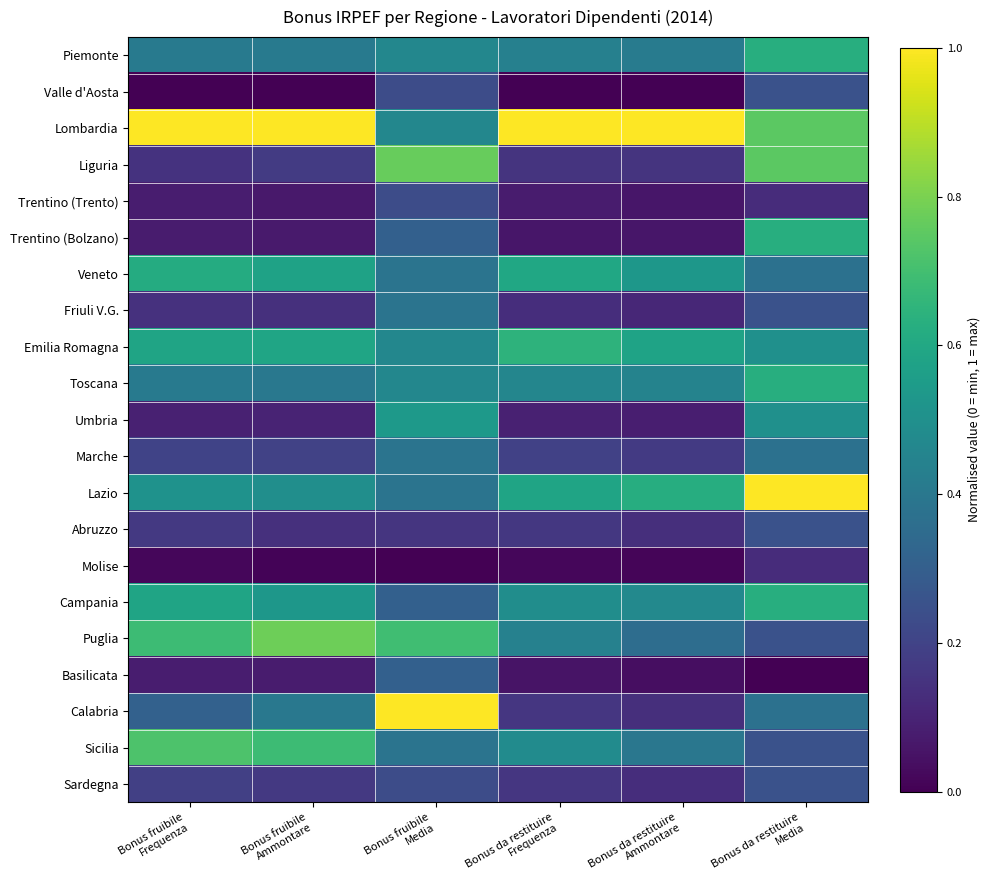

Reading left to right, transcribe all the data shown in this chart.

Piemonte: Bonus fruibile
Frequenza=0.4	Bonus fruibile
Ammontare=0.4	Bonus fruibile
Media=0.5	Bonus da restituire
Frequenza=0.4	Bonus da restituire
Ammontare=0.4	Bonus da restituire
Media=0.6
Valle d'Aosta: Bonus fruibile
Frequenza=0.0	Bonus fruibile
Ammontare=0.0	Bonus fruibile
Media=0.2	Bonus da restituire
Frequenza=0.0	Bonus da restituire
Ammontare=0.0	Bonus da restituire
Media=0.3
Lombardia: Bonus fruibile
Frequenza=1.0	Bonus fruibile
Ammontare=1.0	Bonus fruibile
Media=0.5	Bonus da restituire
Frequenza=1.0	Bonus da restituire
Ammontare=1.0	Bonus da restituire
Media=0.7
Liguria: Bonus fruibile
Frequenza=0.1	Bonus fruibile
Ammontare=0.2	Bonus fruibile
Media=0.8	Bonus da restituire
Frequenza=0.1	Bonus da restituire
Ammontare=0.1	Bonus da restituire
Media=0.7
Trentino (Trento): Bonus fruibile
Frequenza=0.1	Bonus fruibile
Ammontare=0.1	Bonus fruibile
Media=0.2	Bonus da restituire
Frequenza=0.1	Bonus da restituire
Ammontare=0.1	Bonus da restituire
Media=0.1
Trentino (Bolzano): Bonus fruibile
Frequenza=0.1	Bonus fruibile
Ammontare=0.1	Bonus fruibile
Media=0.3	Bonus da restituire
Frequenza=0.1	Bonus da restituire
Ammontare=0.1	Bonus da restituire
Media=0.6
Veneto: Bonus fruibile
Frequenza=0.6	Bonus fruibile
Ammontare=0.6	Bonus fruibile
Media=0.4	Bonus da restituire
Frequenza=0.6	Bonus da restituire
Ammontare=0.5	Bonus da restituire
Media=0.4
Friuli V.G.: Bonus fruibile
Frequenza=0.1	Bonus fruibile
Ammontare=0.1	Bonus fruibile
Media=0.4	Bonus da restituire
Frequenza=0.1	Bonus da restituire
Ammontare=0.1	Bonus da restituire
Media=0.3
Emilia Romagna: Bonus fruibile
Frequenza=0.6	Bonus fruibile
Ammontare=0.6	Bonus fruibile
Media=0.5	Bonus da restituire
Frequenza=0.6	Bonus da restituire
Ammontare=0.6	Bonus da restituire
Media=0.5
Toscana: Bonus fruibile
Frequenza=0.4	Bonus fruibile
Ammontare=0.4	Bonus fruibile
Media=0.5	Bonus da restituire
Frequenza=0.5	Bonus da restituire
Ammontare=0.4	Bonus da restituire
Media=0.6
Umbria: Bonus fruibile
Frequenza=0.1	Bonus fruibile
Ammontare=0.1	Bonus fruibile
Media=0.5	Bonus da restituire
Frequenza=0.1	Bonus da restituire
Ammontare=0.1	Bonus da restituire
Media=0.5
Marche: Bonus fruibile
Frequenza=0.2	Bonus fruibile
Ammontare=0.2	Bonus fruibile
Media=0.4	Bonus da restituire
Frequenza=0.2	Bonus da restituire
Ammontare=0.2	Bonus da restituire
Media=0.4
Lazio: Bonus fruibile
Frequenza=0.5	Bonus fruibile
Ammontare=0.5	Bonus fruibile
Media=0.4	Bonus da restituire
Frequenza=0.6	Bonus da restituire
Ammontare=0.6	Bonus da restituire
Media=1.0
Abruzzo: Bonus fruibile
Frequenza=0.2	Bonus fruibile
Ammontare=0.1	Bonus fruibile
Media=0.2	Bonus da restituire
Frequenza=0.2	Bonus da restituire
Ammontare=0.1	Bonus da restituire
Media=0.3
Molise: Bonus fruibile
Frequenza=0.0	Bonus fruibile
Ammontare=0.0	Bonus fruibile
Media=0.0	Bonus da restituire
Frequenza=0.0	Bonus da restituire
Ammontare=0.0	Bonus da restituire
Media=0.1
Campania: Bonus fruibile
Frequenza=0.6	Bonus fruibile
Ammontare=0.5	Bonus fruibile
Media=0.3	Bonus da restituire
Frequenza=0.5	Bonus da restituire
Ammontare=0.5	Bonus da restituire
Media=0.6
Puglia: Bonus fruibile
Frequenza=0.7	Bonus fruibile
Ammontare=0.8	Bonus fruibile
Media=0.7	Bonus da restituire
Frequenza=0.4	Bonus da restituire
Ammontare=0.4	Bonus da restituire
Media=0.3
Basilicata: Bonus fruibile
Frequenza=0.1	Bonus fruibile
Ammontare=0.1	Bonus fruibile
Media=0.3	Bonus da restituire
Frequenza=0.1	Bonus da restituire
Ammontare=0.0	Bonus da restituire
Media=0.0
Calabria: Bonus fruibile
Frequenza=0.3	Bonus fruibile
Ammontare=0.4	Bonus fruibile
Media=1.0	Bonus da restituire
Frequenza=0.2	Bonus da restituire
Ammontare=0.1	Bonus da restituire
Media=0.4
Sicilia: Bonus fruibile
Frequenza=0.7	Bonus fruibile
Ammontare=0.7	Bonus fruibile
Media=0.4	Bonus da restituire
Frequenza=0.5	Bonus da restituire
Ammontare=0.4	Bonus da restituire
Media=0.3
Sardegna: Bonus fruibile
Frequenza=0.2	Bonus fruibile
Ammontare=0.2	Bonus fruibile
Media=0.2	Bonus da restituire
Frequenza=0.2	Bonus da restituire
Ammontare=0.1	Bonus da restituire
Media=0.3